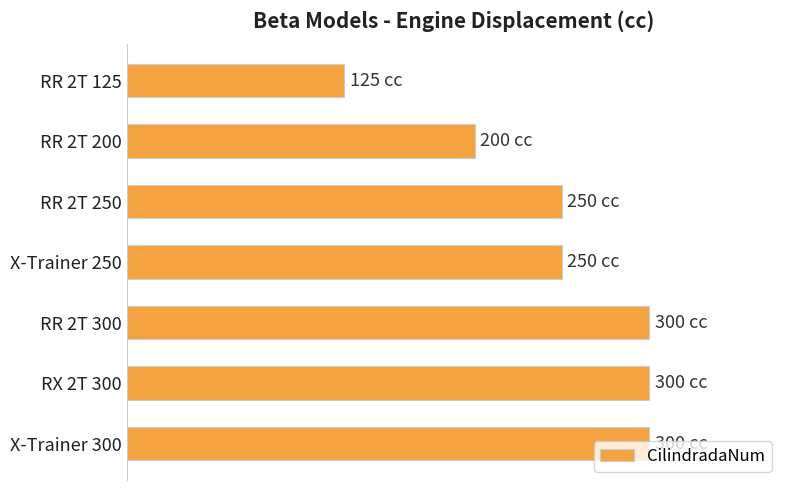

What is the difference between the maximum and second lowest values?

100